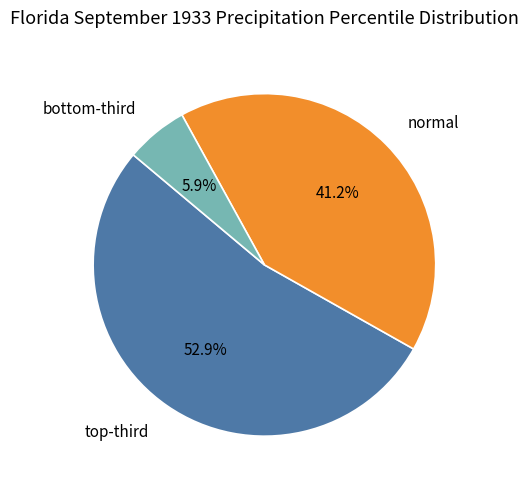

Is there any slice that represents more than half of the pie?

Yes